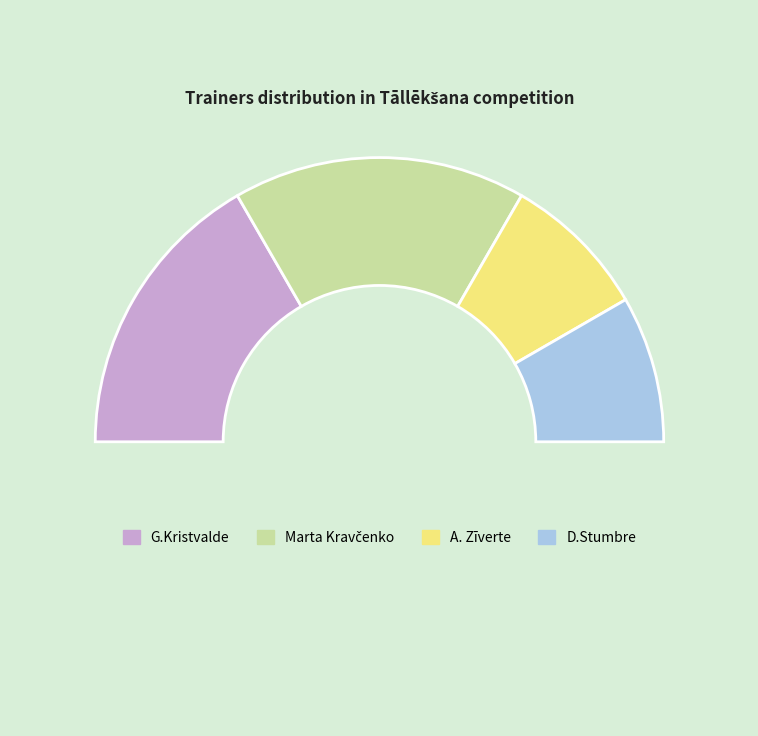

How many segments does this pie chart have?

5